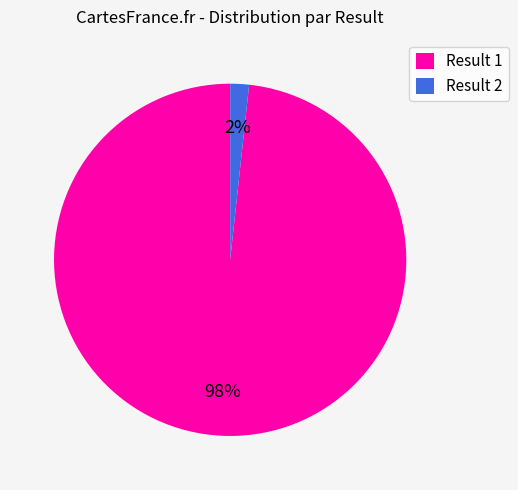

Count the number of slices in the pie.

2